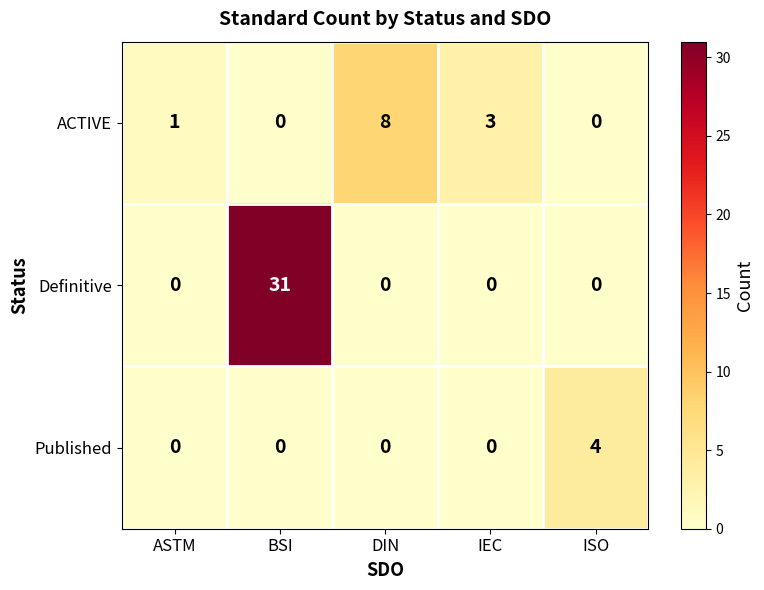

How many series are shown in this chart?

3